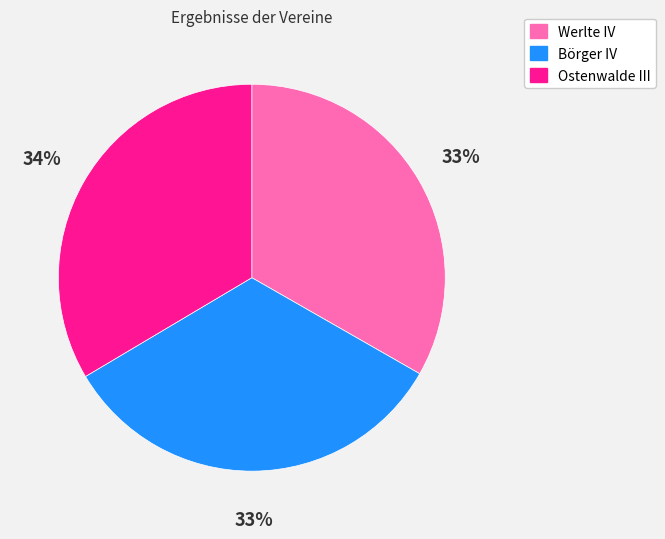

What is the ratio of the value at Werlte IV to the value at Börger IV?

1.0